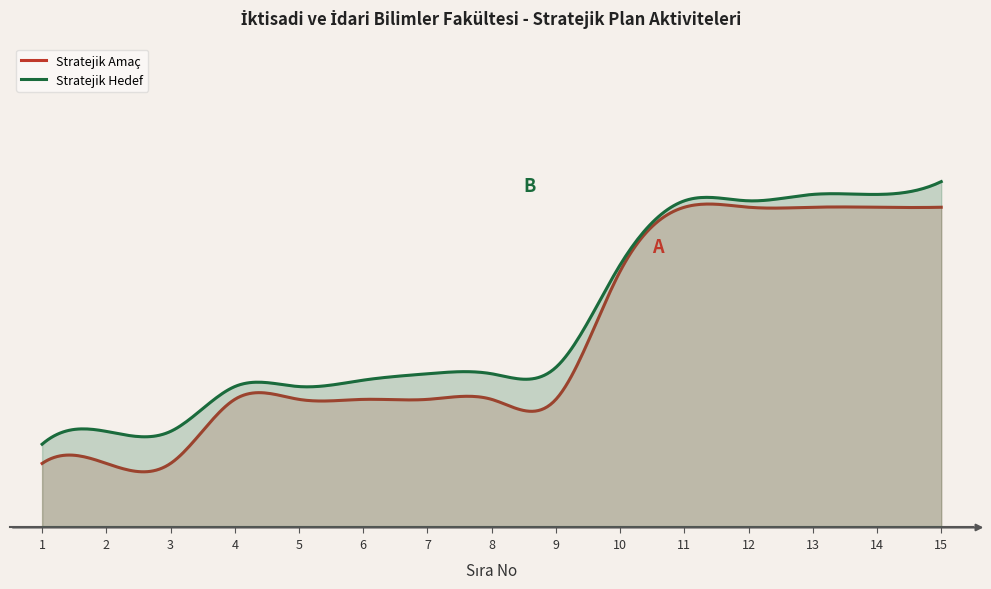

True or false: Stratejik Amaç and Stratejik Hedef cross at least once.

False